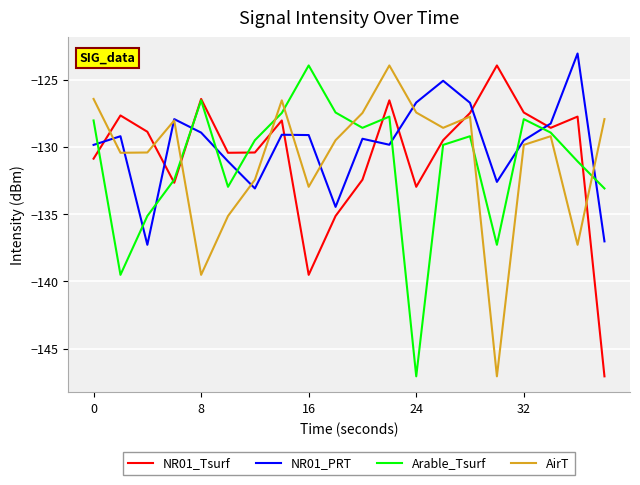

What are all the series names shown in the legend?

NR01_Tsurf, NR01_PRT, Arable_Tsurf, AirT